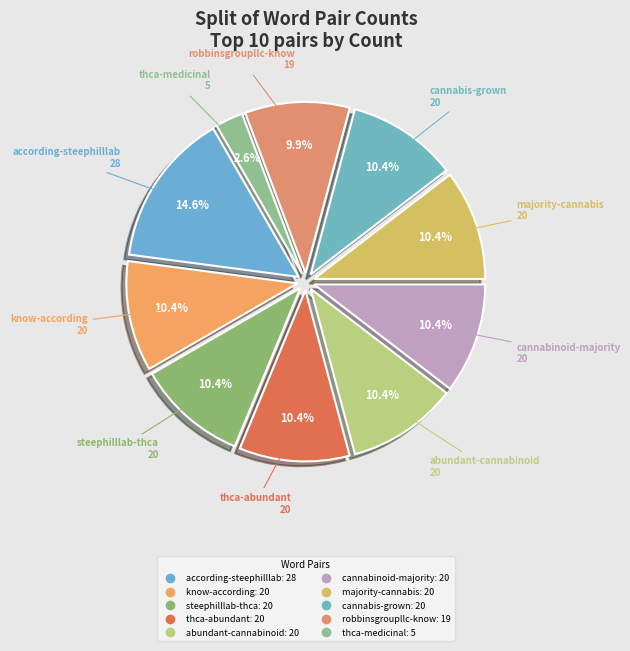

What is the largest slice in the pie chart?

according-steephilllab